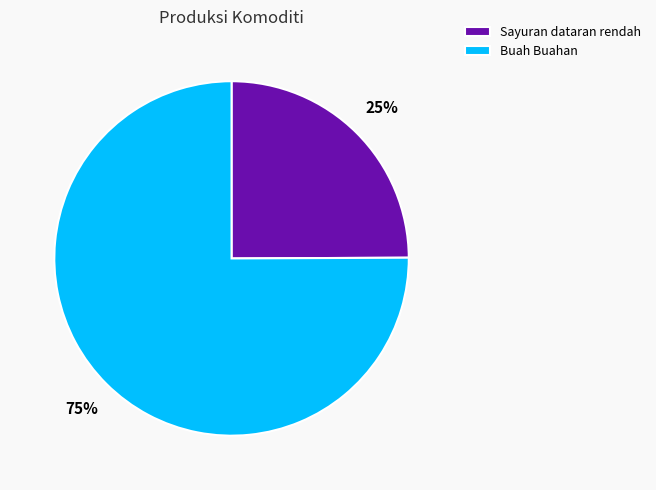

To the nearest percent, what is the combined percentage of Sayuran dataran rendah and Buah Buahan?

100%